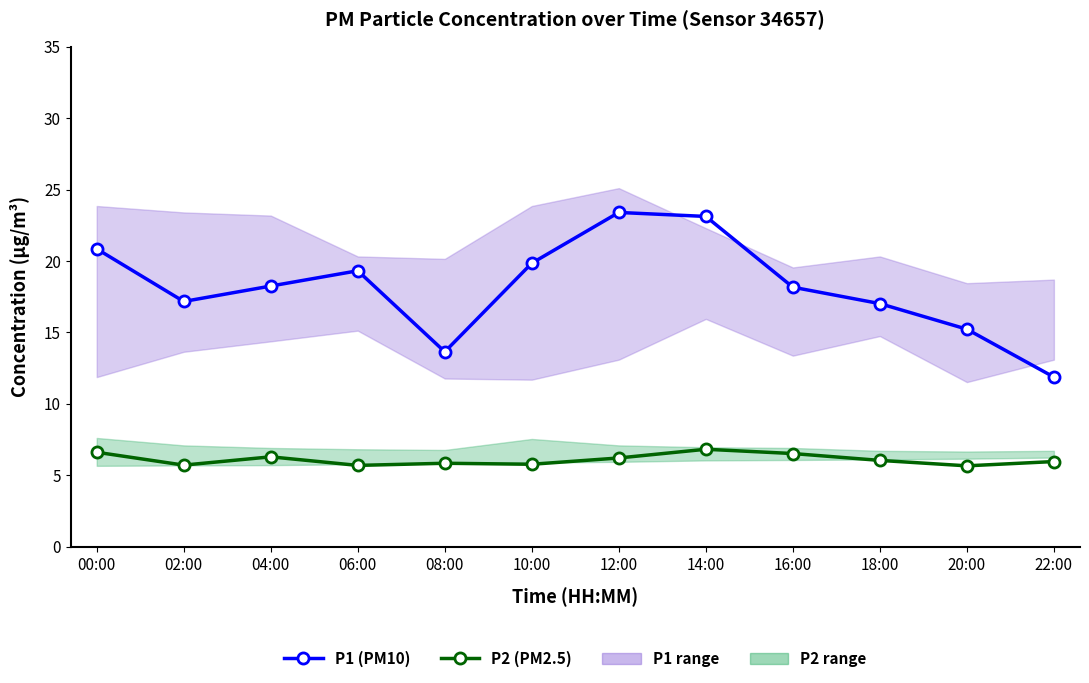

Rank the categories by P2 (PM2.5) value from highest to lowest.

14:00, 00:00, 16:00, 04:00, 12:00, 18:00, 22:00, 08:00, 10:00, 02:00, 06:00, 20:00